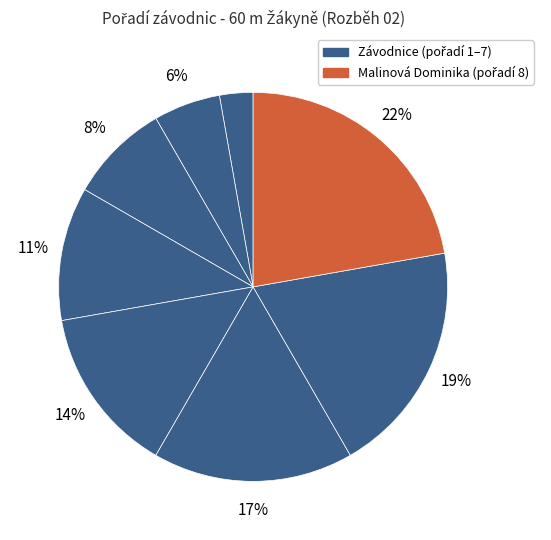

How many slices are in this pie chart?

8